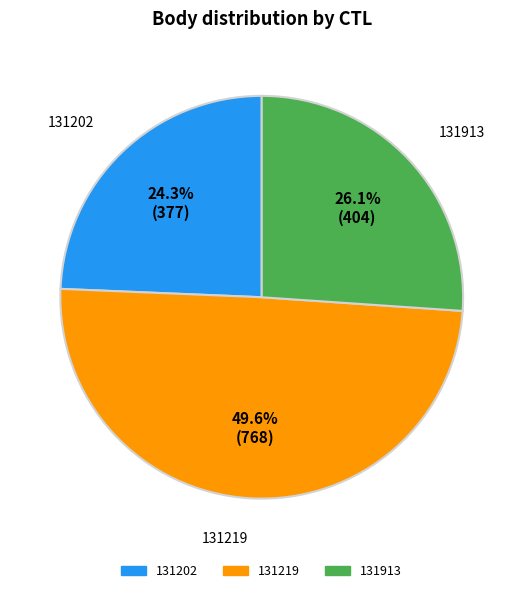

Is there any slice that represents more than half of the pie?

No